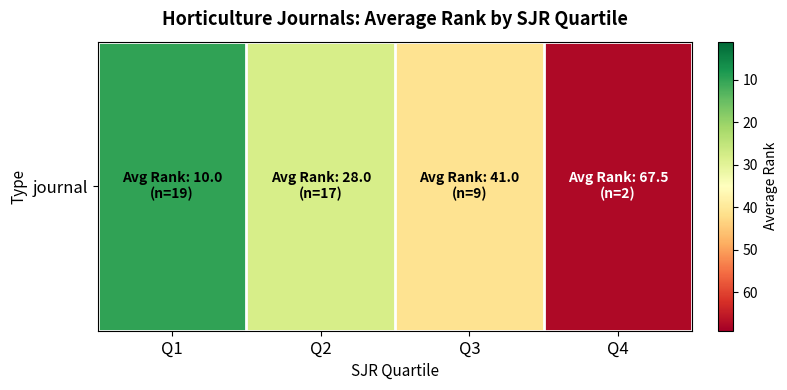

Which label corresponds to the smallest value in the chart?

Q1